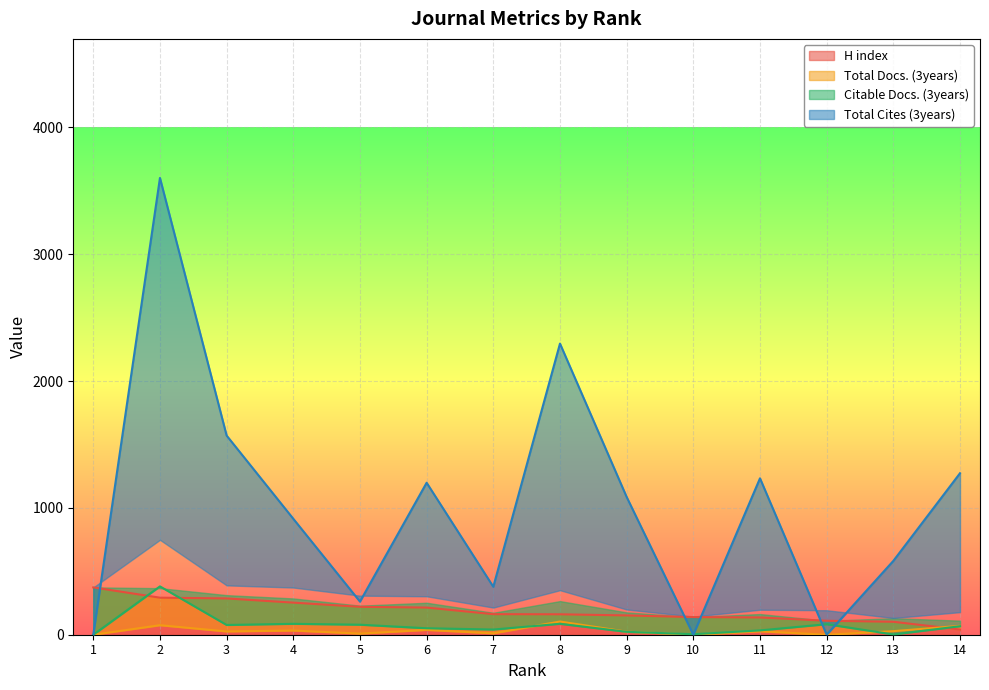

Which series has the largest total across all categories?

Total Cites (3years)